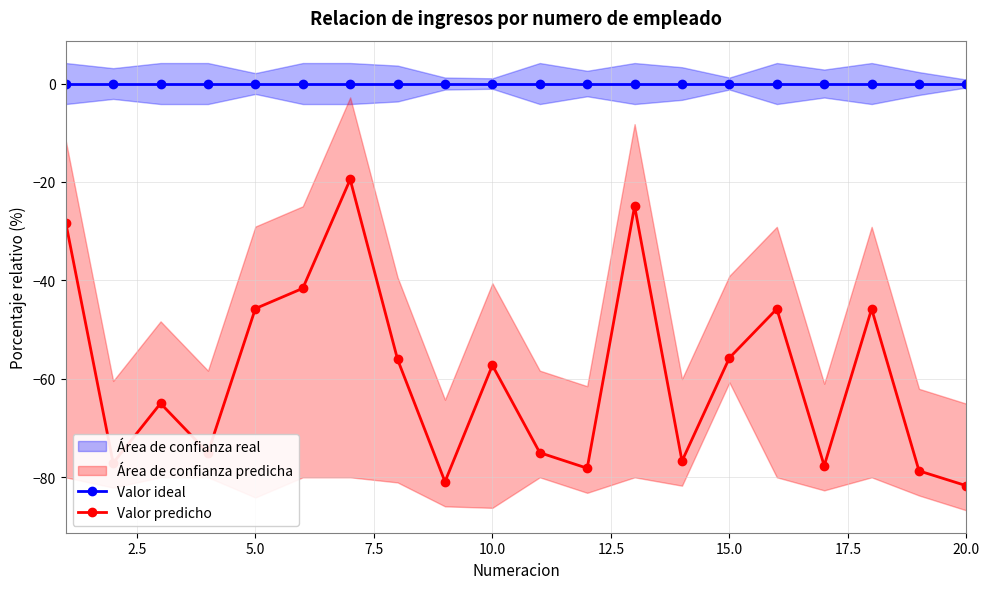

True or false: Valor ideal and Valor predicho cross at least once.

False